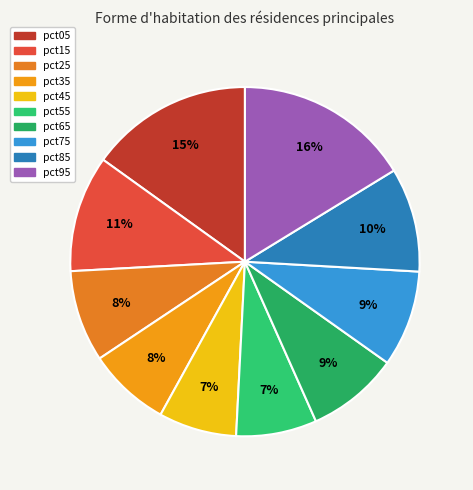

What percentage is the pct85 slice, to the nearest percent?

10%